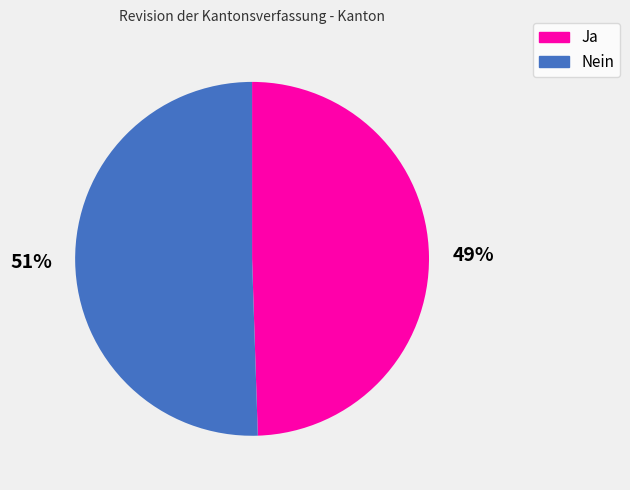

True or false: Nein accounts for 64% of the total.

False